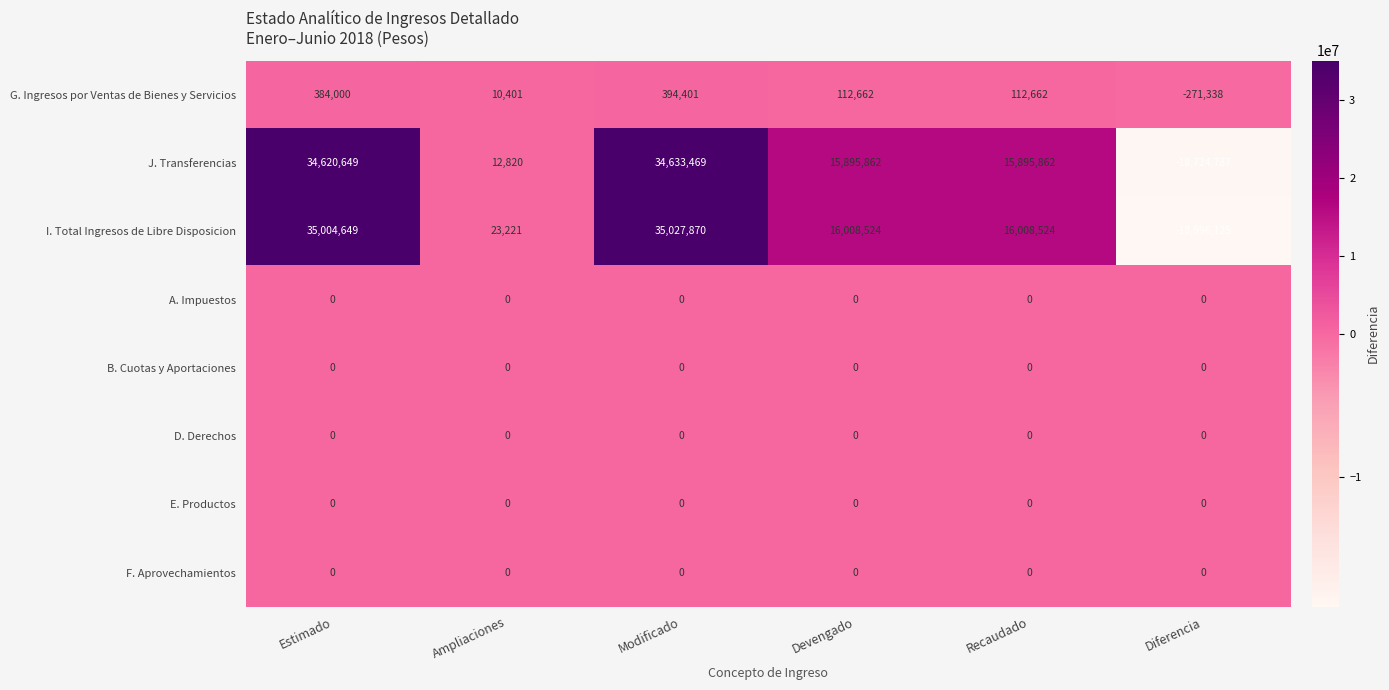

Between Ampliaciones and Diferencia, which series saw the biggest shift?

I. Total Ingresos de Libre Disposicion